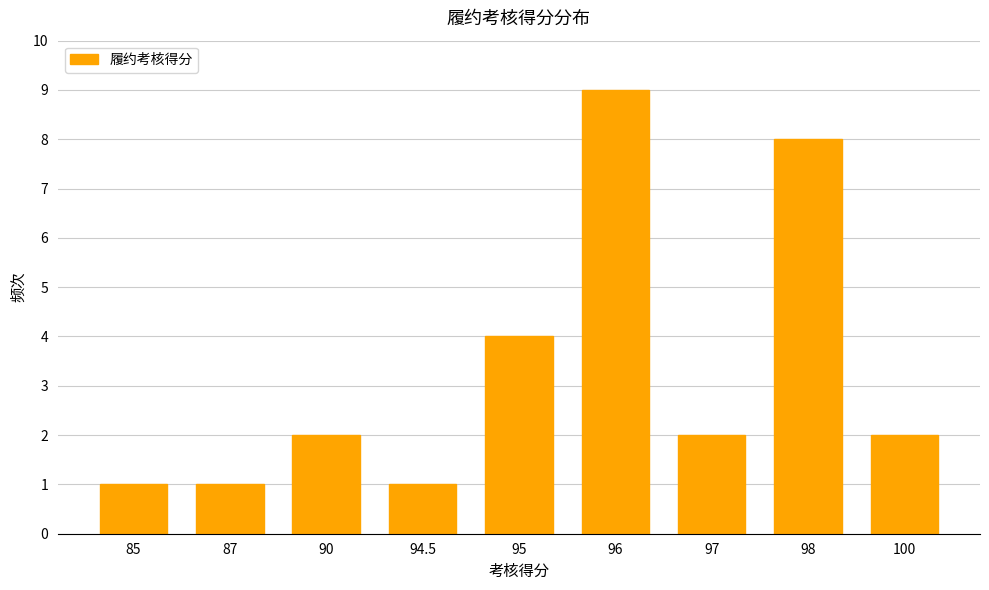

What is the value of the 8th bar from the left?

8